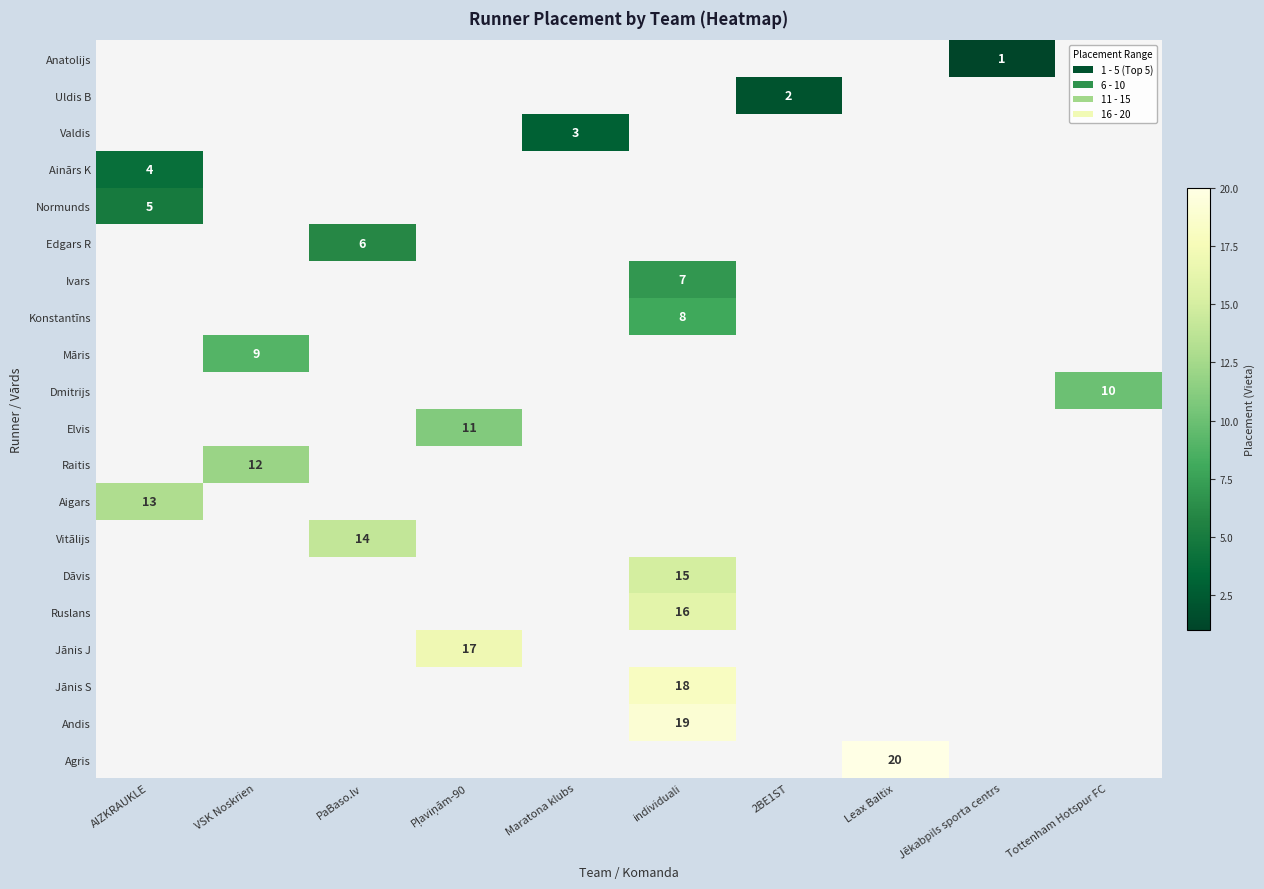

What is the smallest value displayed?

1.0